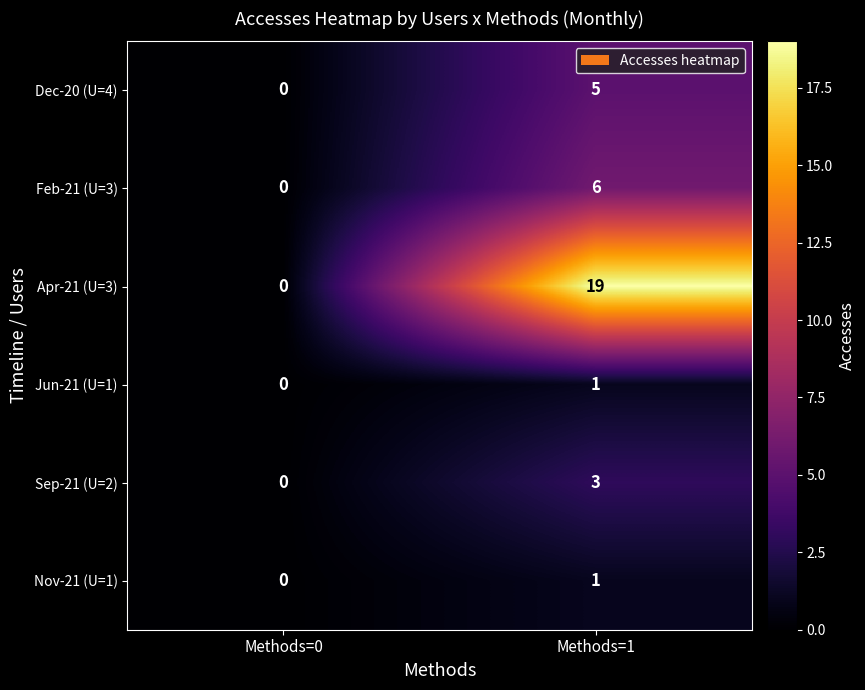

The value of Apr-21 (U=3) at Methods=1 is 19. True or false?

True